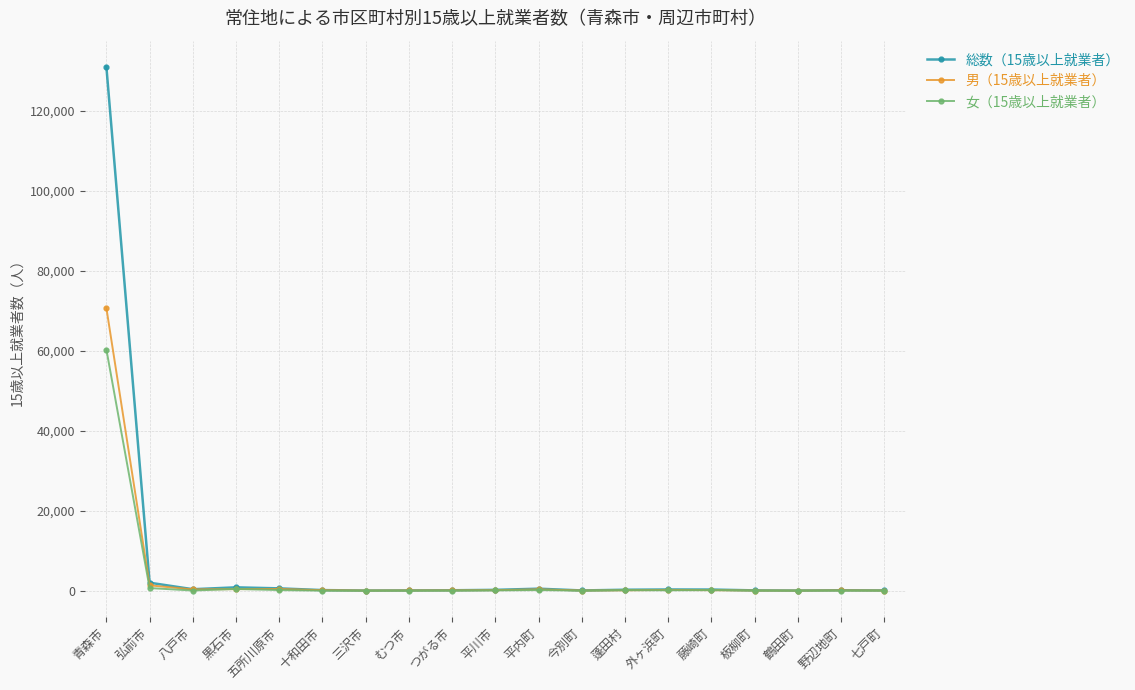

Which series has the largest total across all categories?

総数（15歳以上就業者）